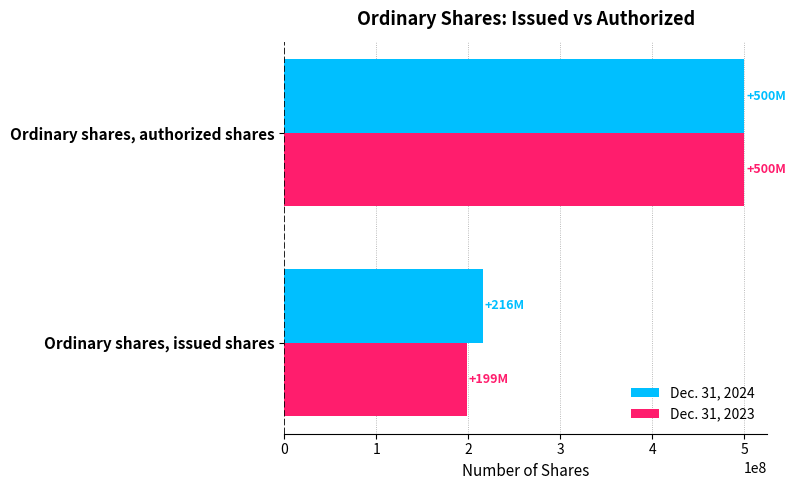

How many distinct data groups are displayed?

2